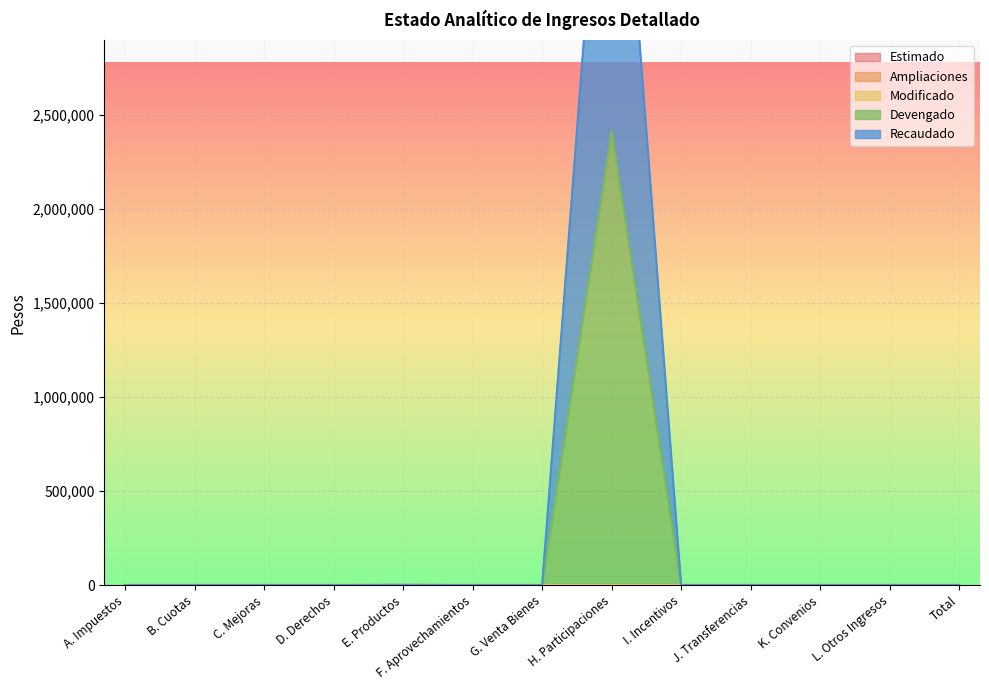

What position from the right is L. Otros Ingresos?

2